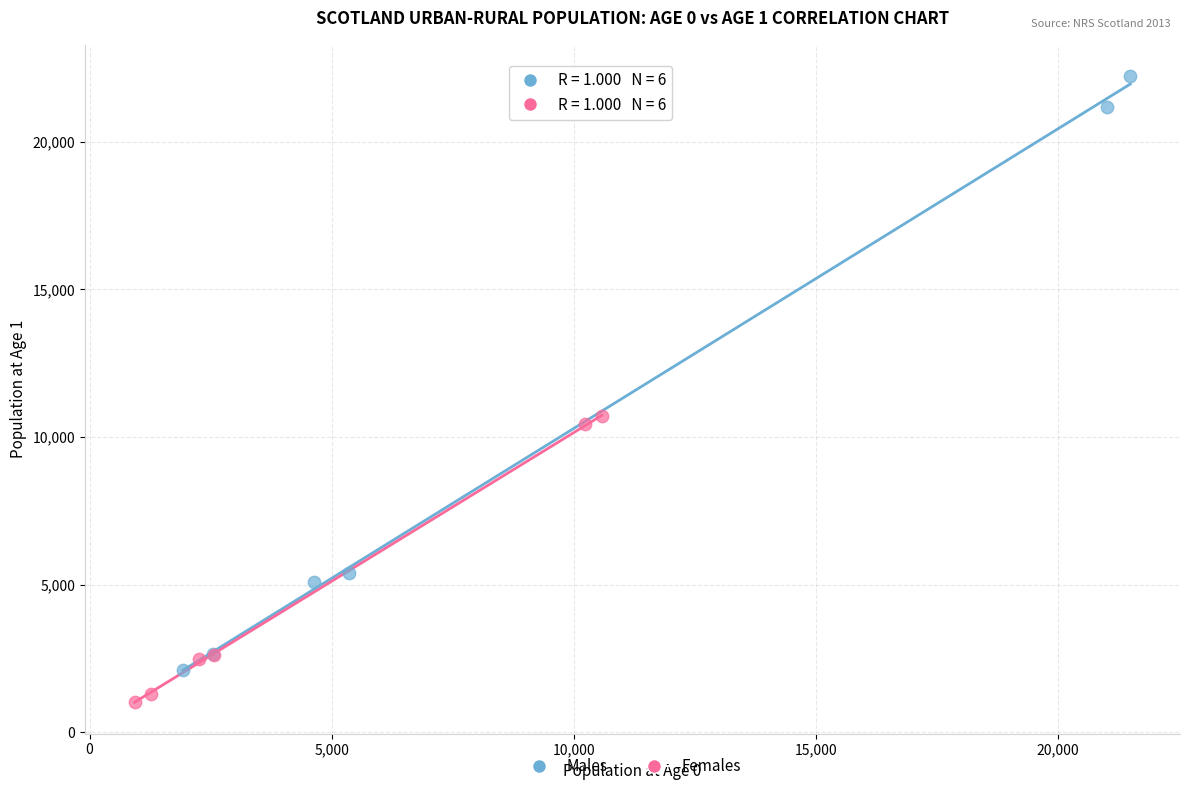

Which series reaches the minimum Y coordinate?

Females